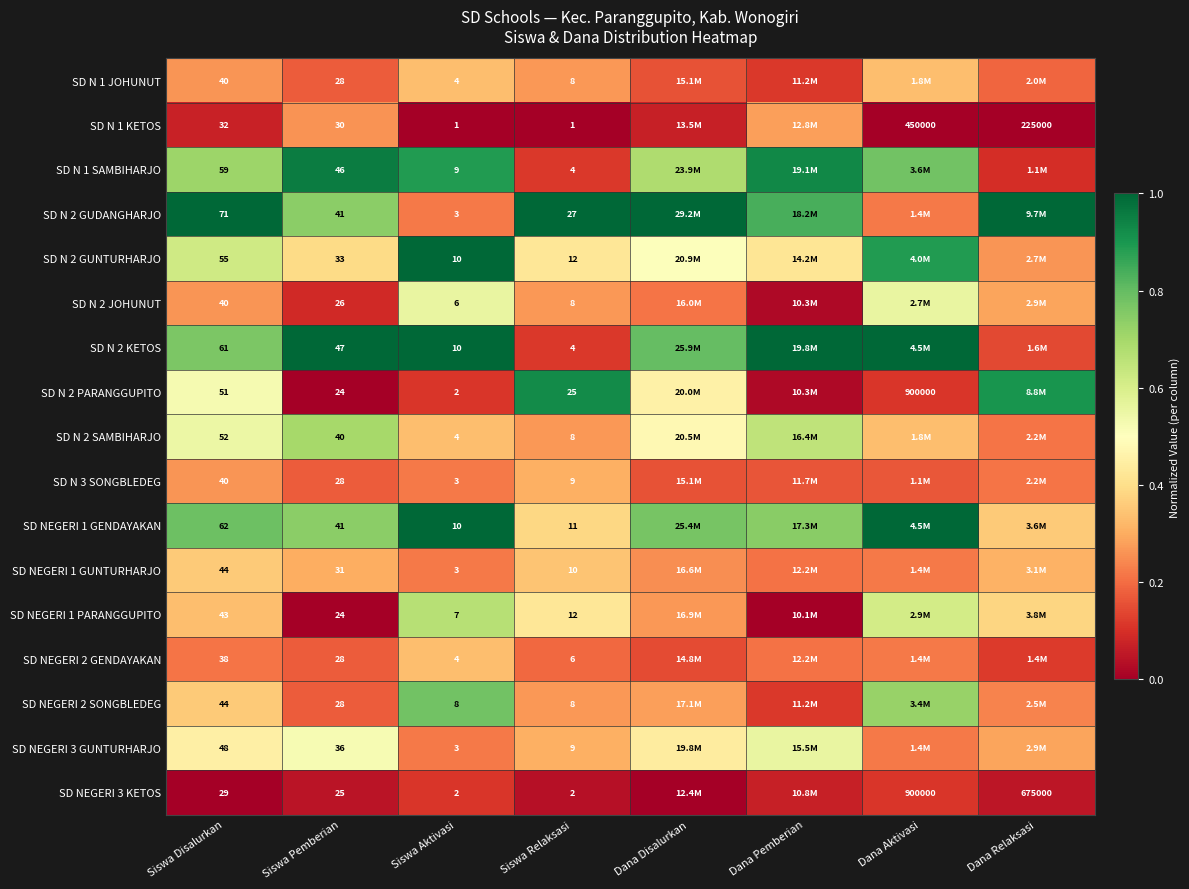

Is the value of SD NEGERI 2 SONGBLEDEG at Dana Relaksasi greater than the value of SD N 1 SAMBIHARJO at Dana Aktivasi?

No